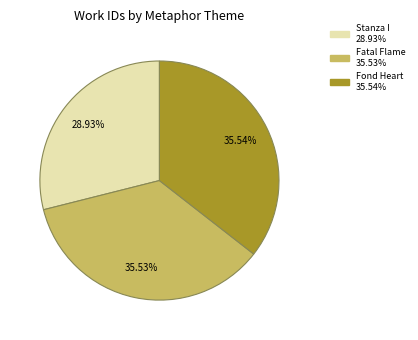

Is there a majority slice in this chart?

No